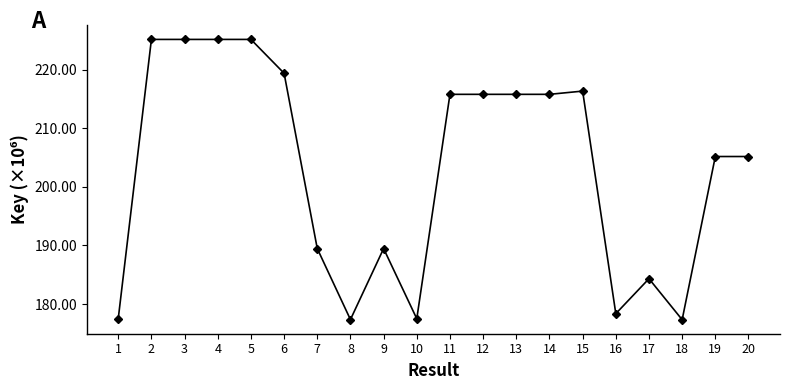

What is the maximum value shown in the chart?

225.2